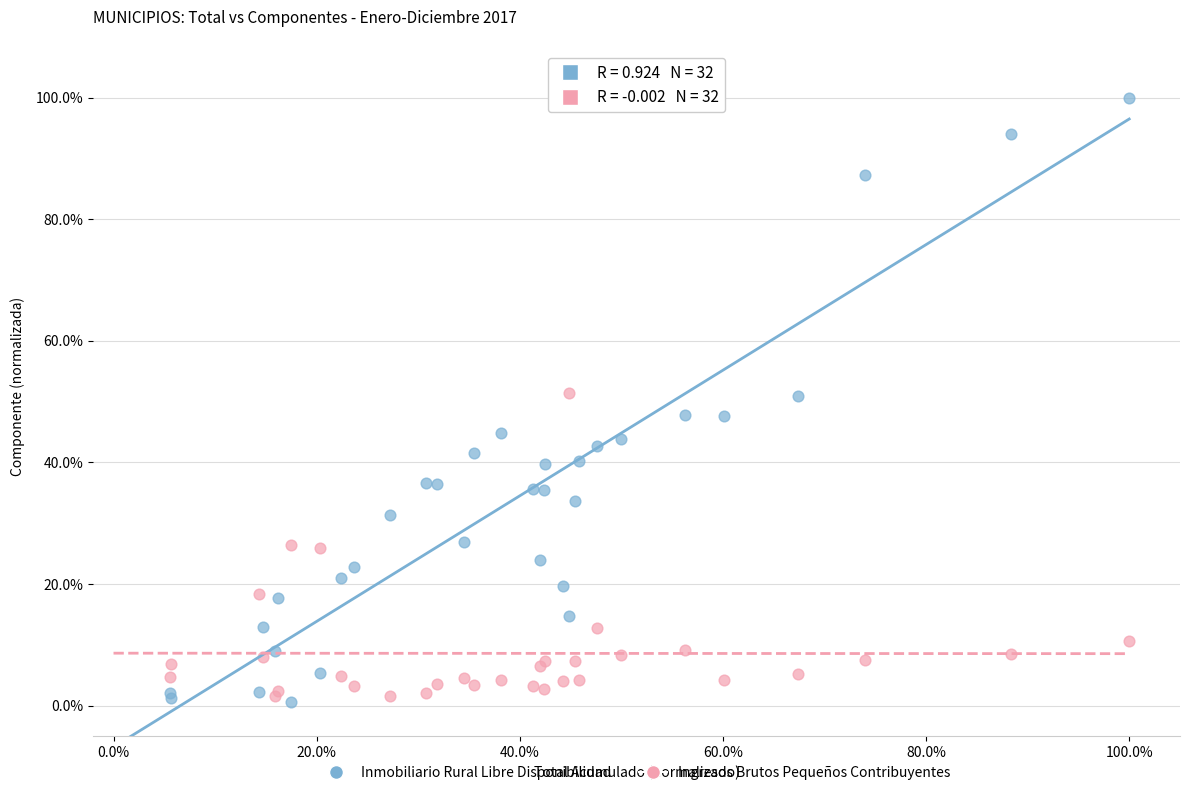

Which series has the widest spread of Y values?

Inmobiliario Rural Libre Disponibilidad